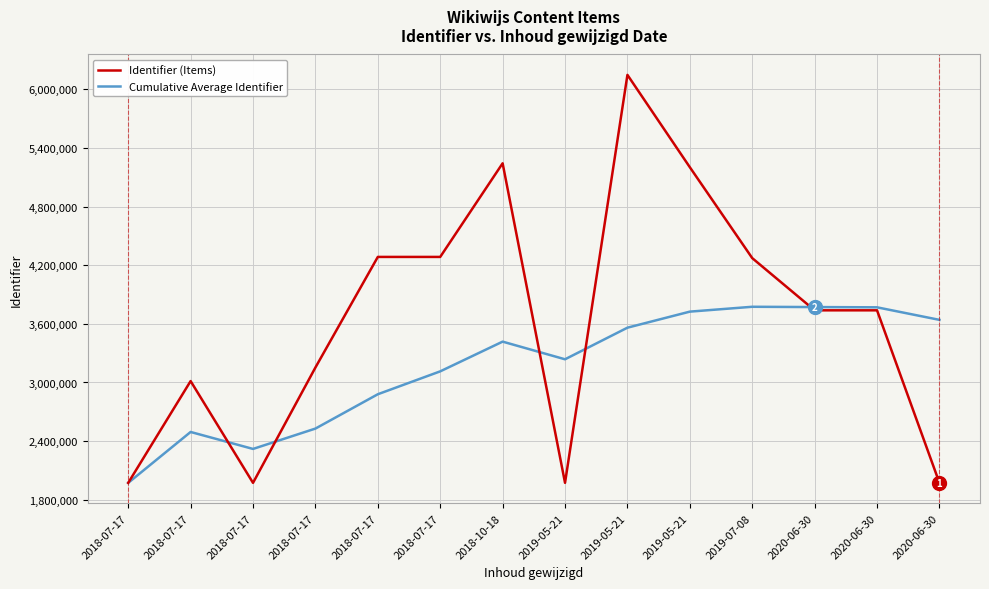

What are all the series names shown in the legend?

Identifier (Items), Cumulative Average Identifier